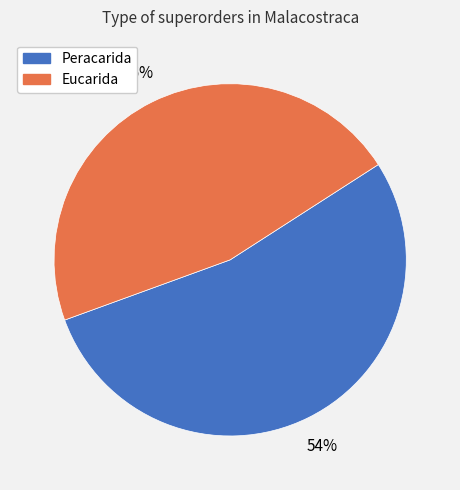

Combined, do Eucarida and Peracarida account for over 50%?

Yes